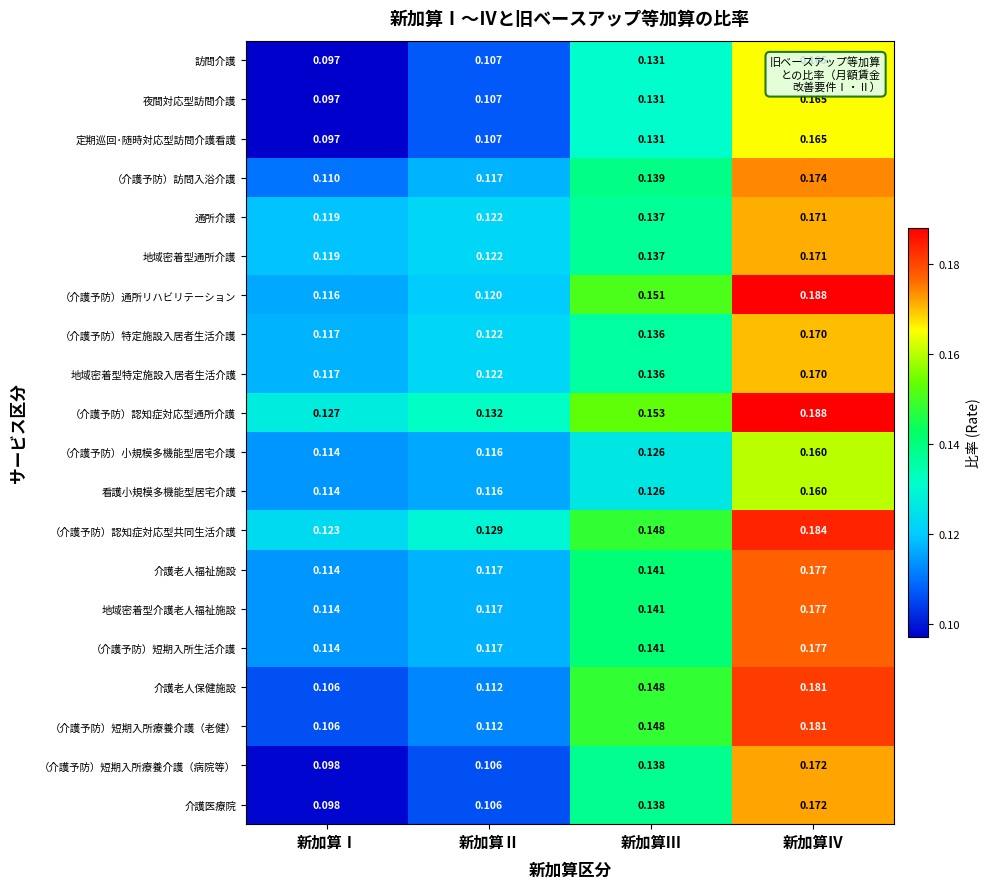

At which label does 看護小規模多機能型居宅介護 reach its peak?

新加算Ⅳ